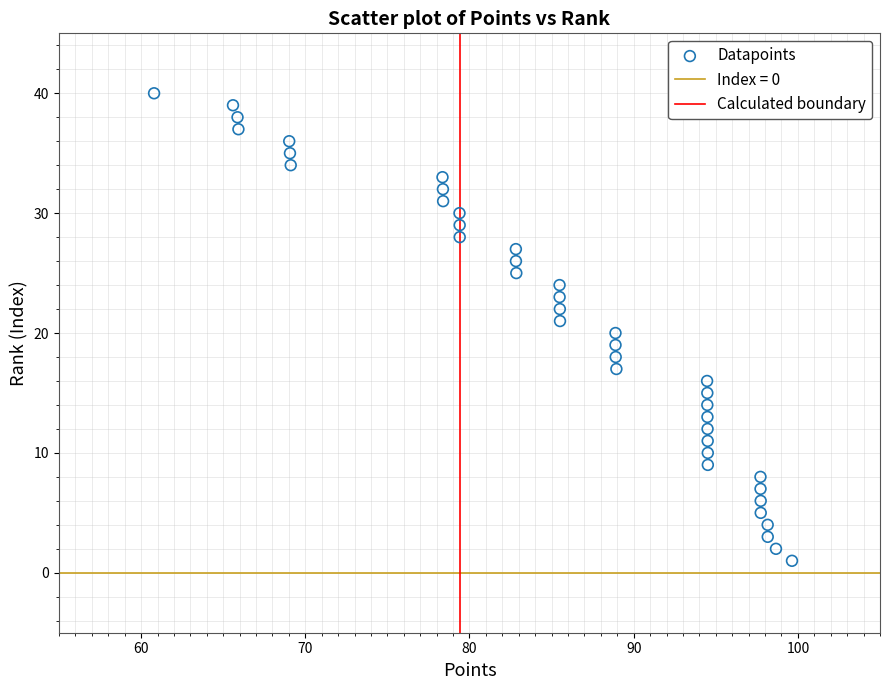

What is the range of Y values (max minus min)?

39